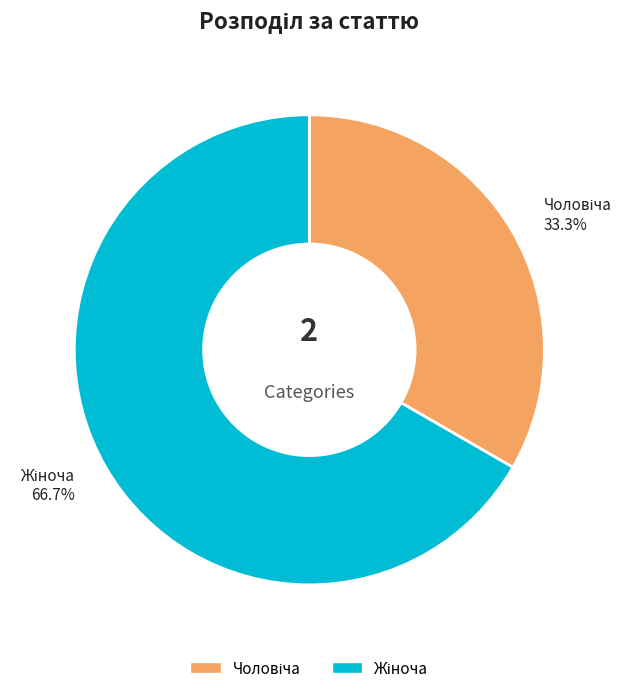

Is there a majority slice in this chart?

Yes